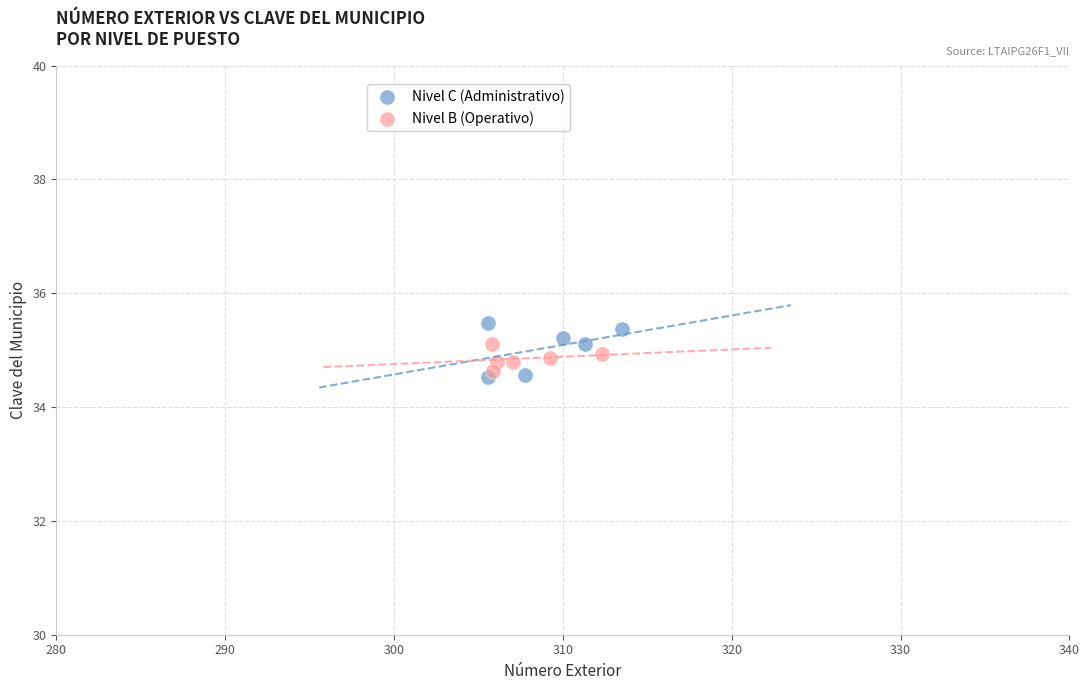

Which series has the largest Y range (max minus min)?

Nivel C (Administrativo)